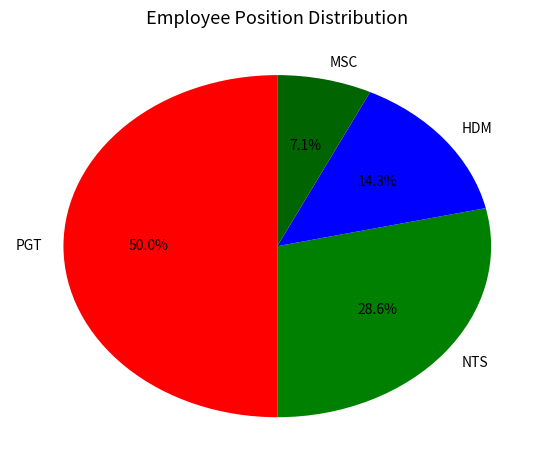

How many segments does this pie chart have?

4